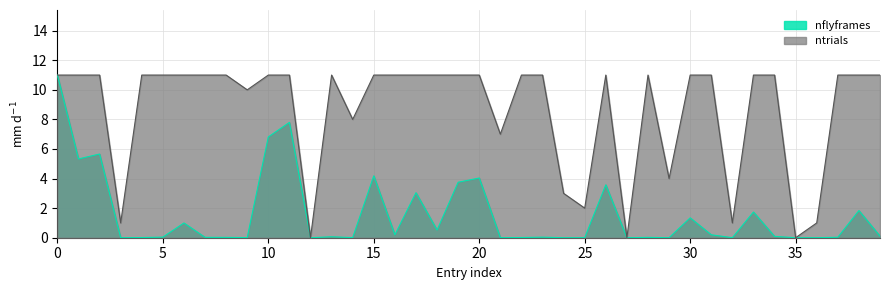

Does the chart have visible grid lines?

Yes